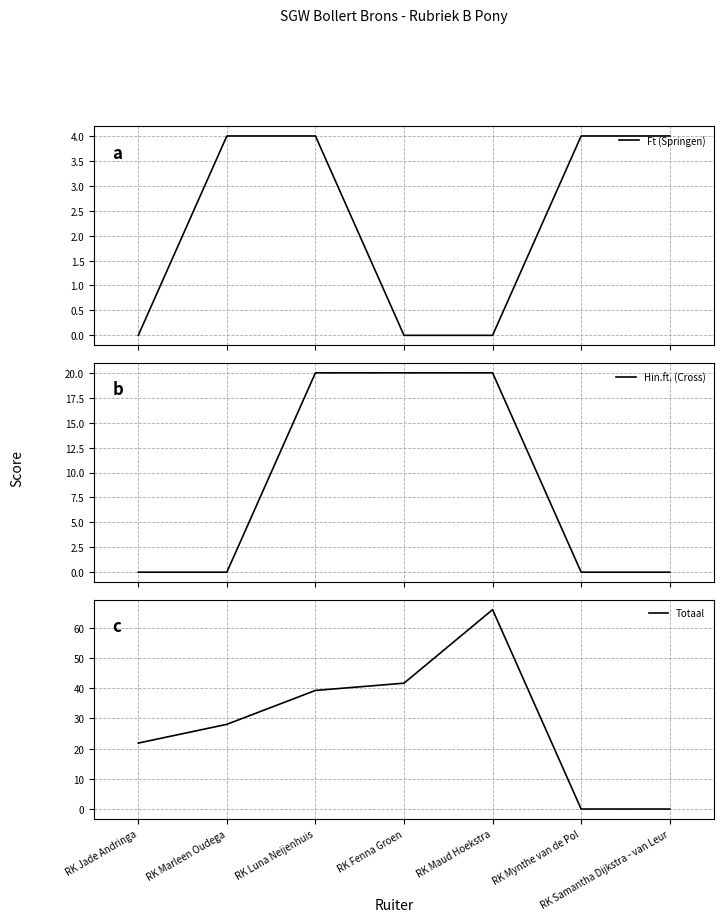

What is the total value across all series at RK Samantha Dijkstra - van Leur?

4.0